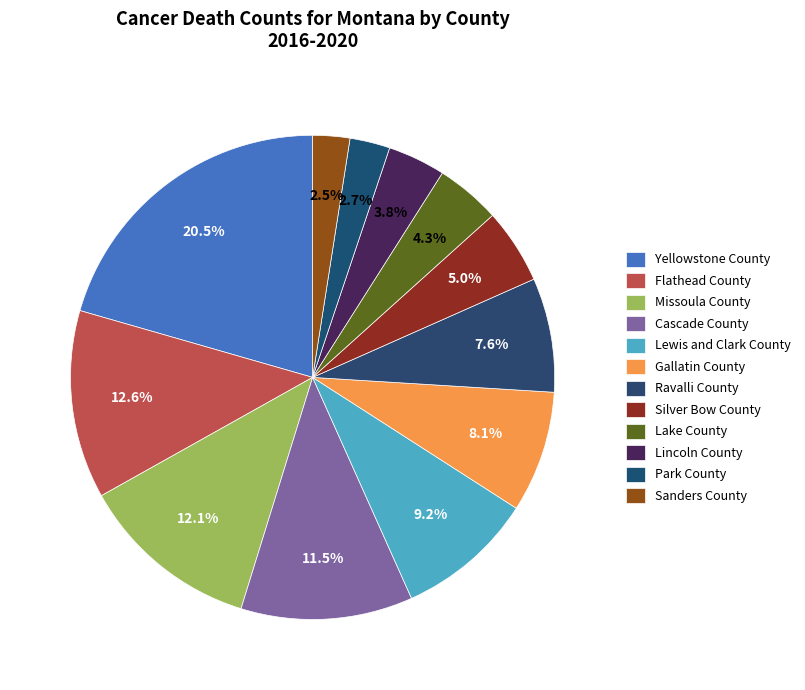

What is the ratio of the value at Gallatin County to the value at Yellowstone County?

0.4